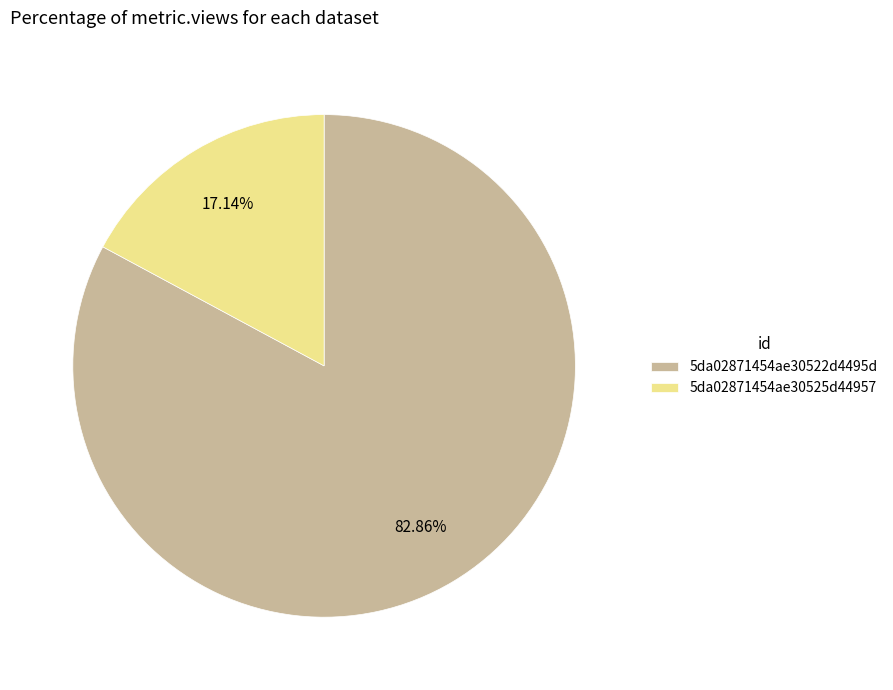

Which slice is the smallest?

5da02871454ae30525d44957